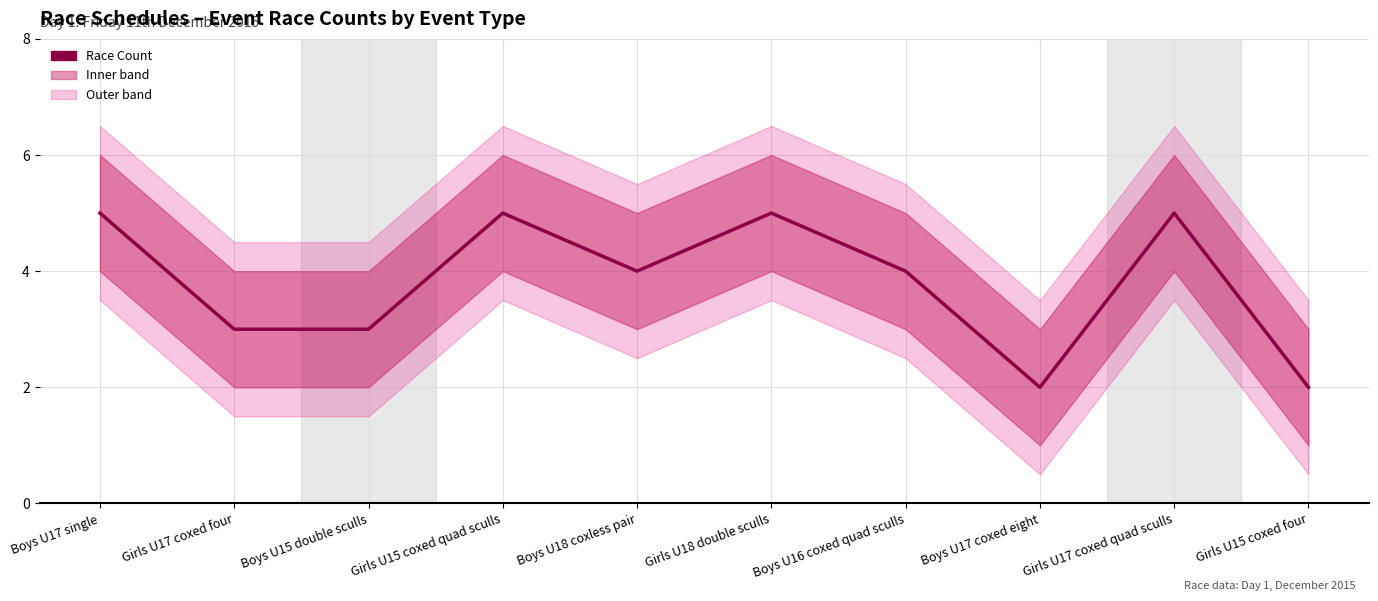

Does the chart display data point markers on the line(s)?

No